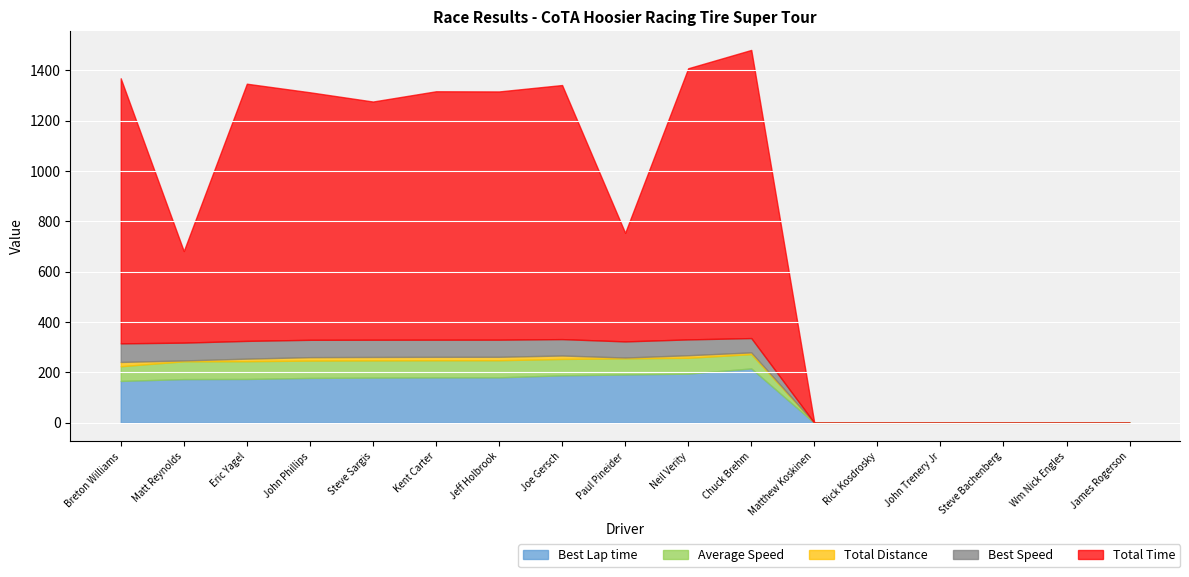

Rank the categories by Best Speed value from lowest to highest.

Matthew Koskinen, Rick Kosdrosky, John Trenery Jr, Steve Bachenberg, Wm Nick Engles, James Rogerson, Chuck Brehm, Neil Verity, Paul Pineider, Joe Gersch, Jeff Holbrook, Kent Carter, Steve Sargis, John Phillips, Eric Yagel, Matt Reynolds, Breton Williams